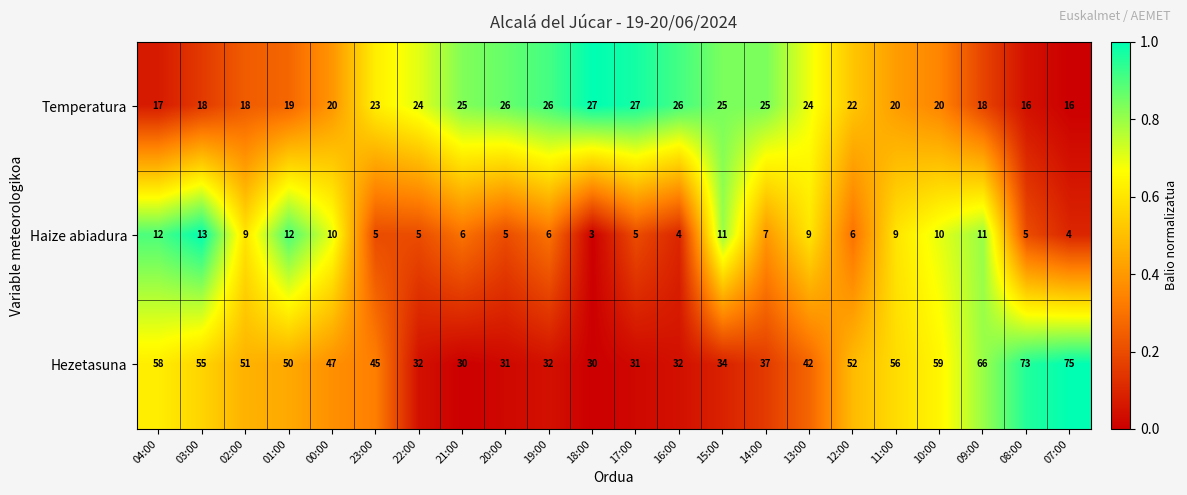

What is the approximate value of Hezetasuna at 08:00, to the nearest 5?

75